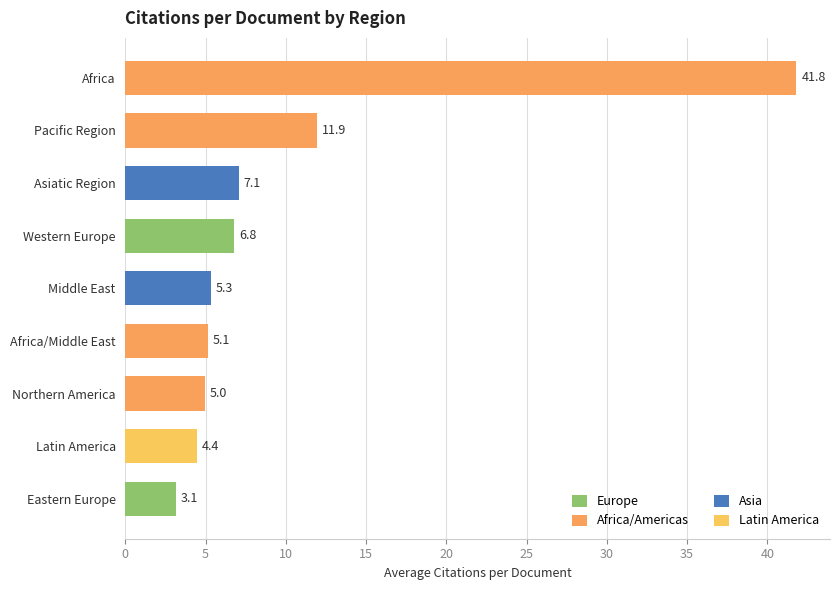

Is it true that the value at Western Europe is 6.8?

True